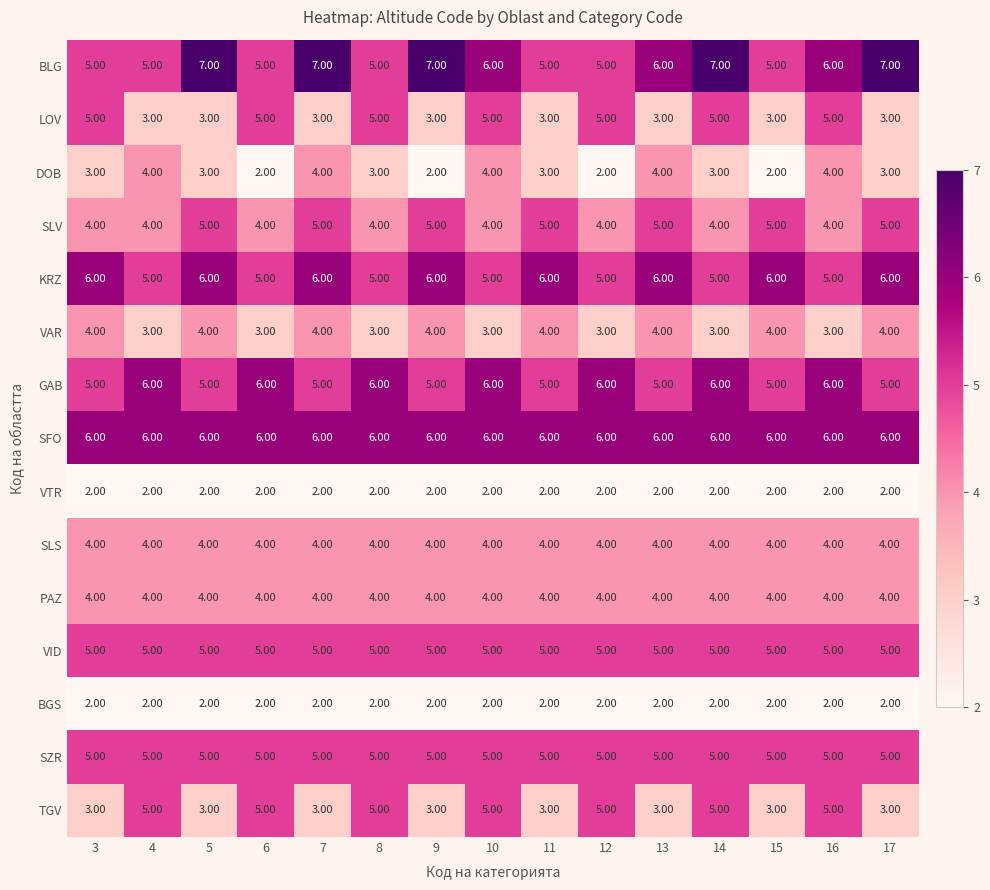

At how many categories does at least one series exceed 5?

15